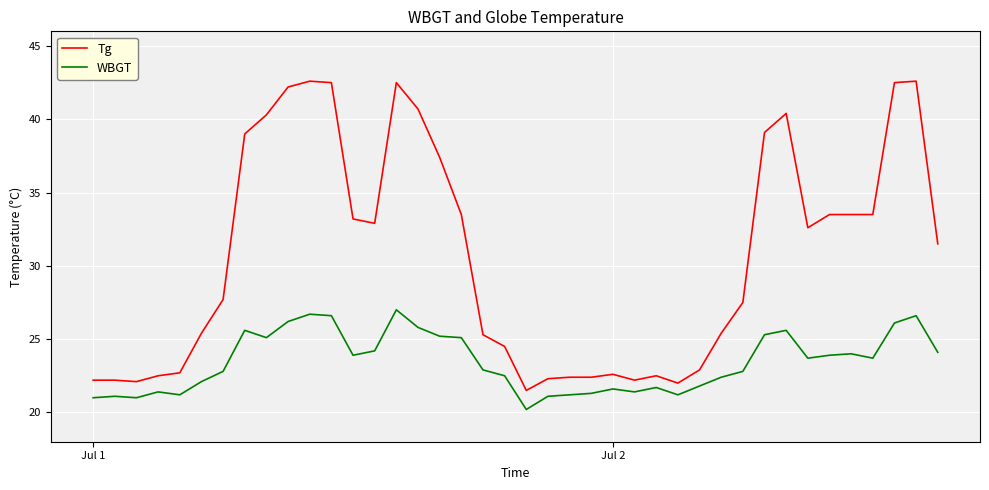

Does the chart display data point markers on the line(s)?

No